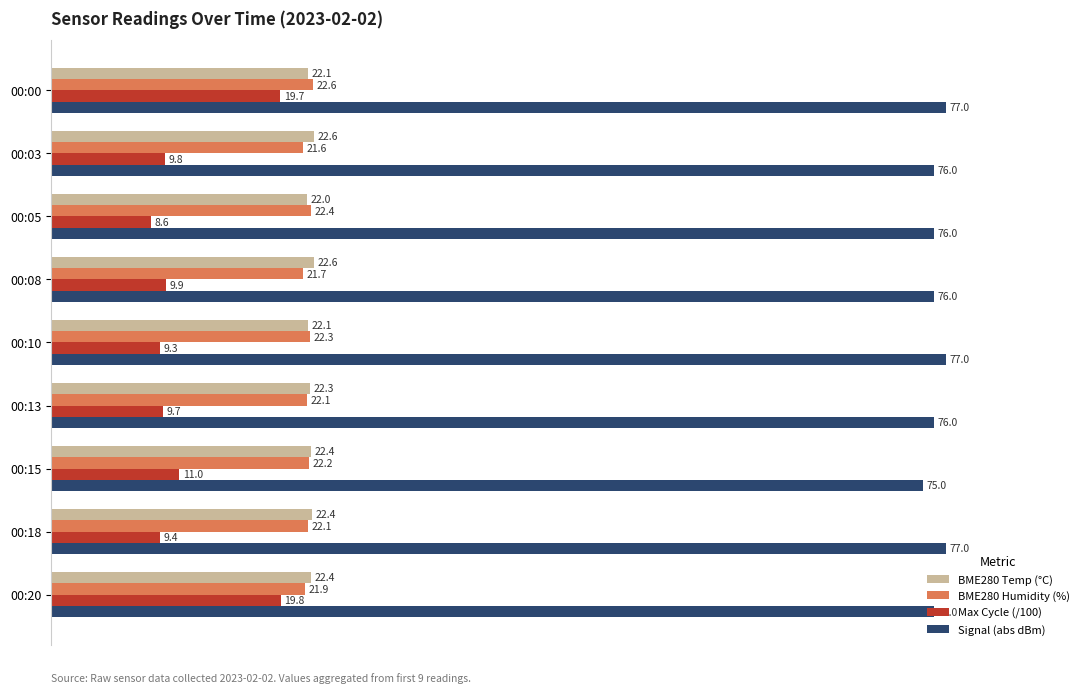

What are all the series names shown in the legend?

BME280 Temp (°C), BME280 Humidity (%), Max Cycle (/100), Signal (abs dBm)